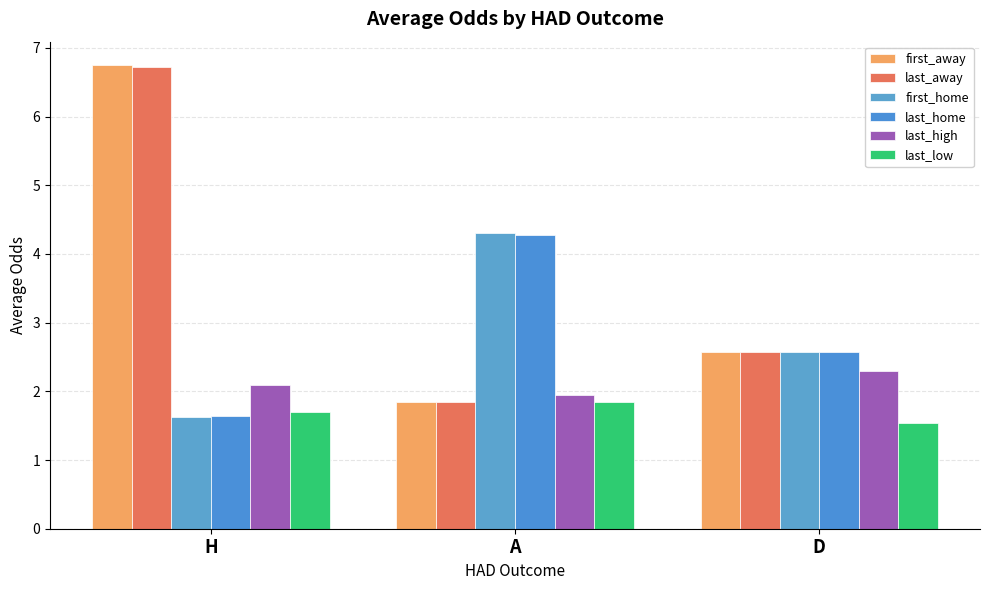

Which series has the widest spread of values?

first_away